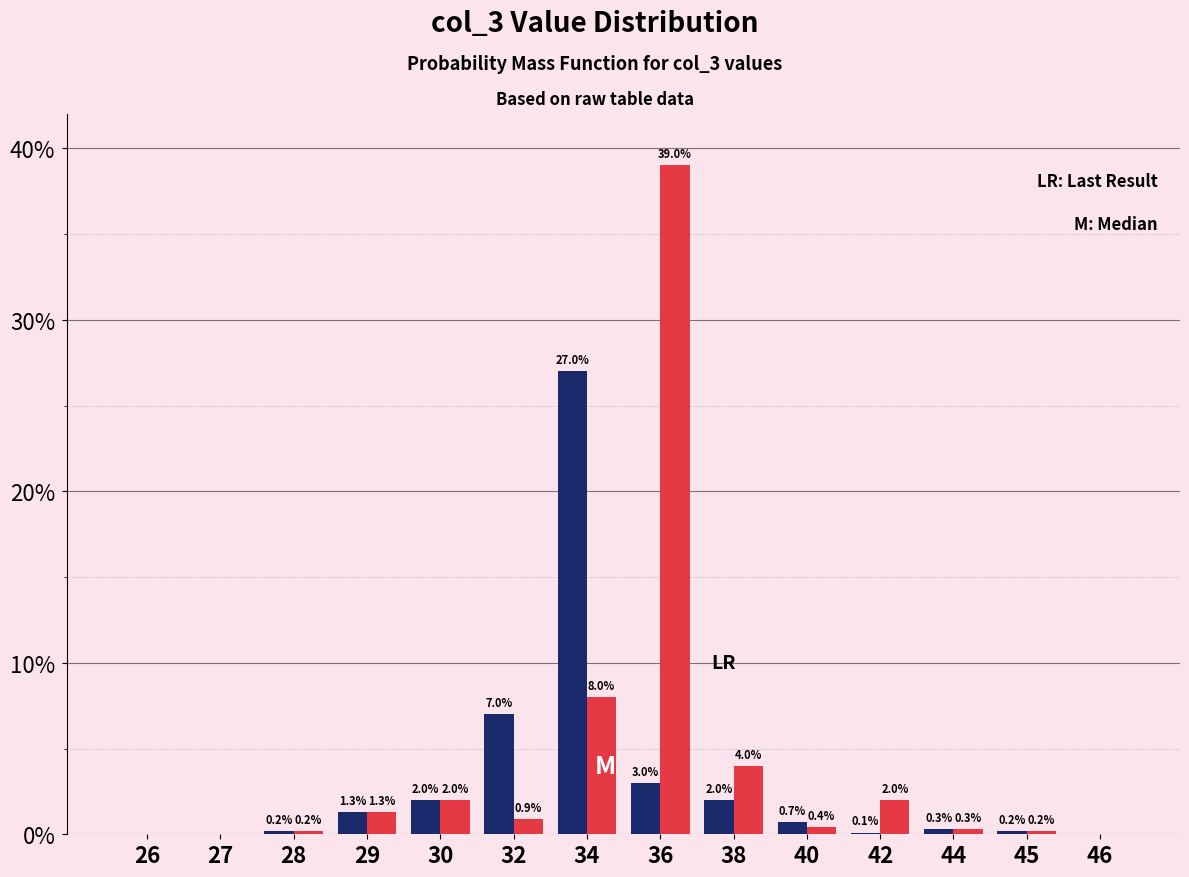

Which label corresponds to the largest value in the chart?

36